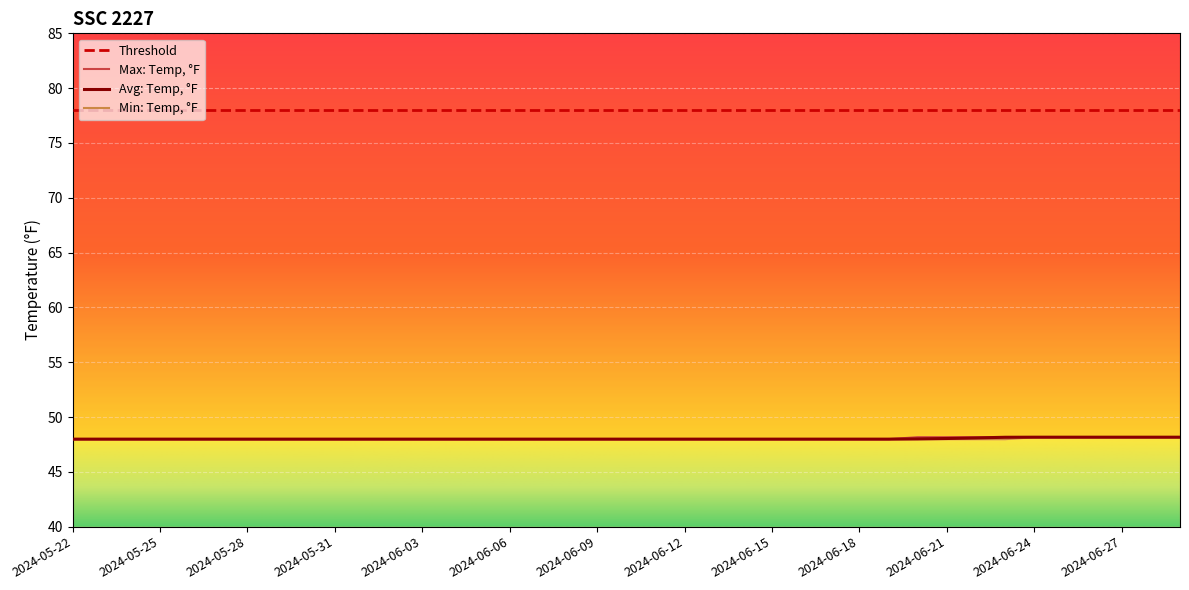

What is the maximum value shown in the chart?

48.2